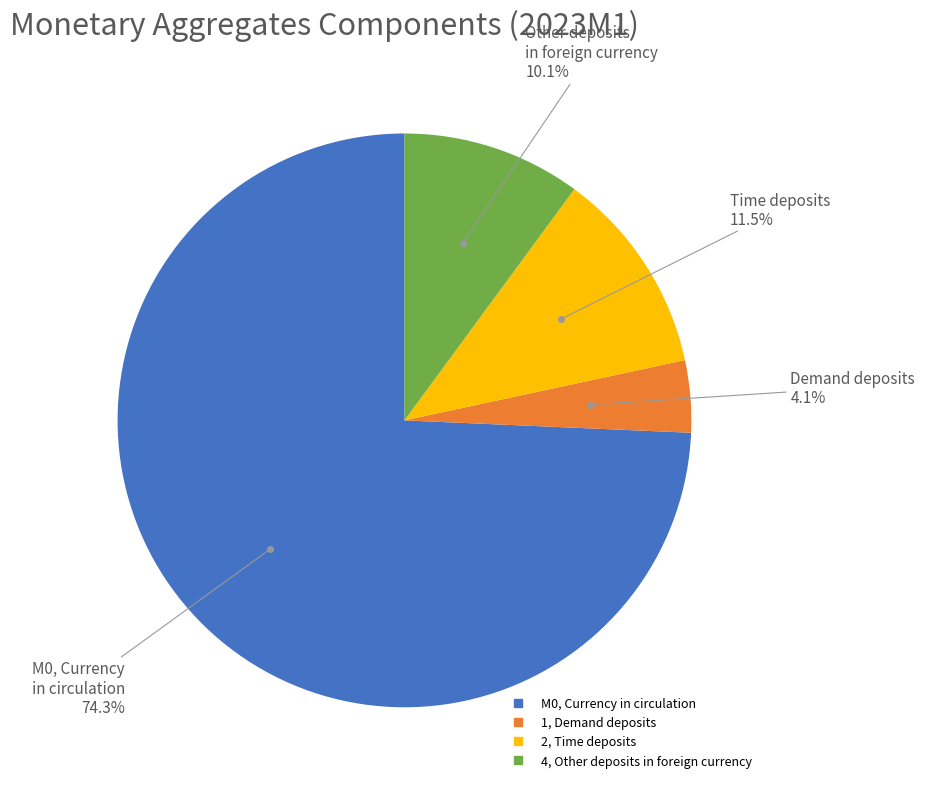

To the nearest percent, what is the difference between the 1, Demand deposits and 4, Other deposits in foreign currency slice percentages?

6%